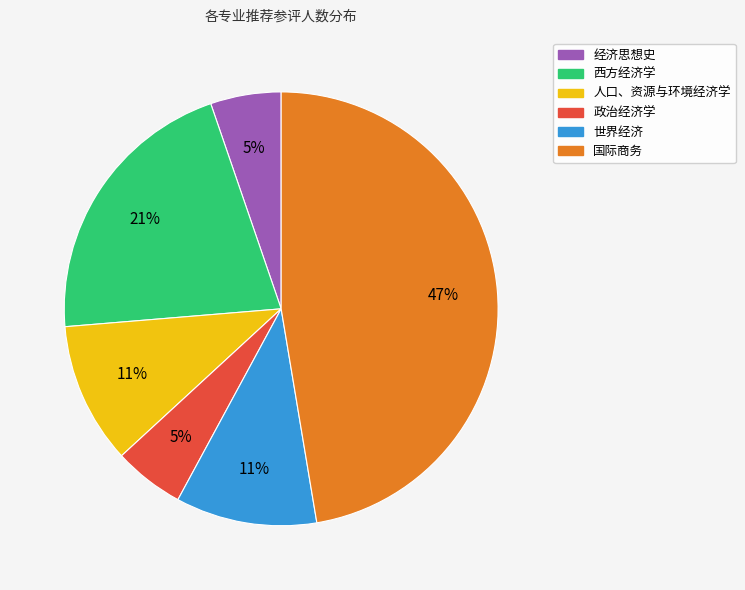

Is there a majority slice in this chart?

No